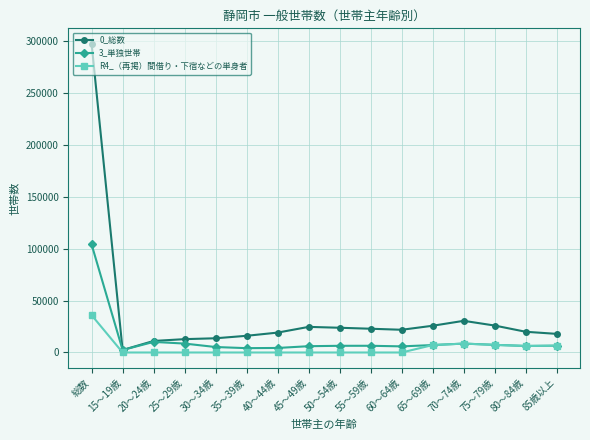

At which label does 3_単独世帯 reach its peak?

総数